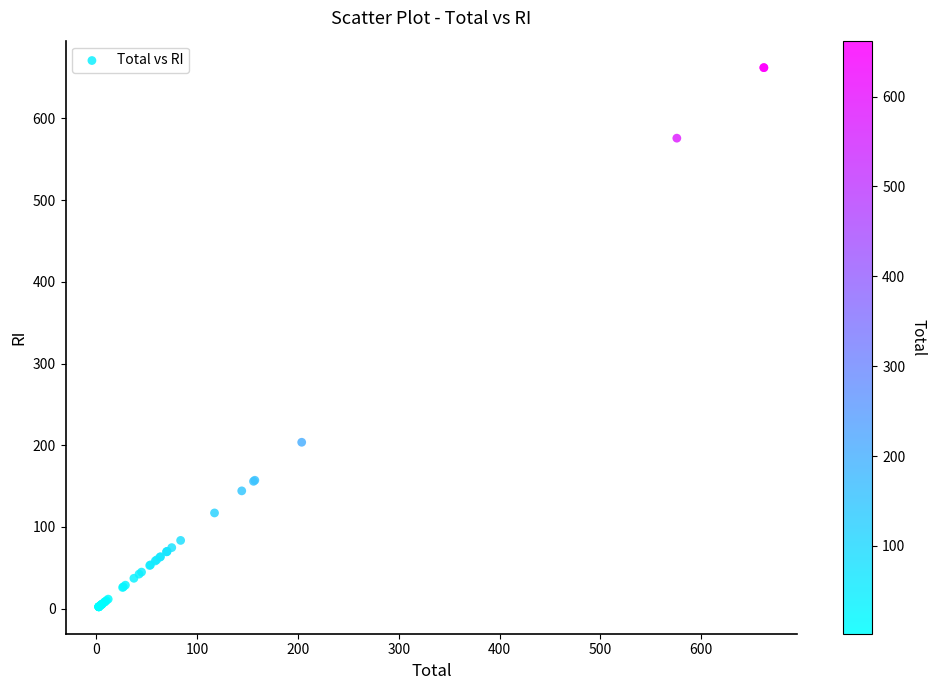

What Y value in the scatter plot is closest to 332?

203.6